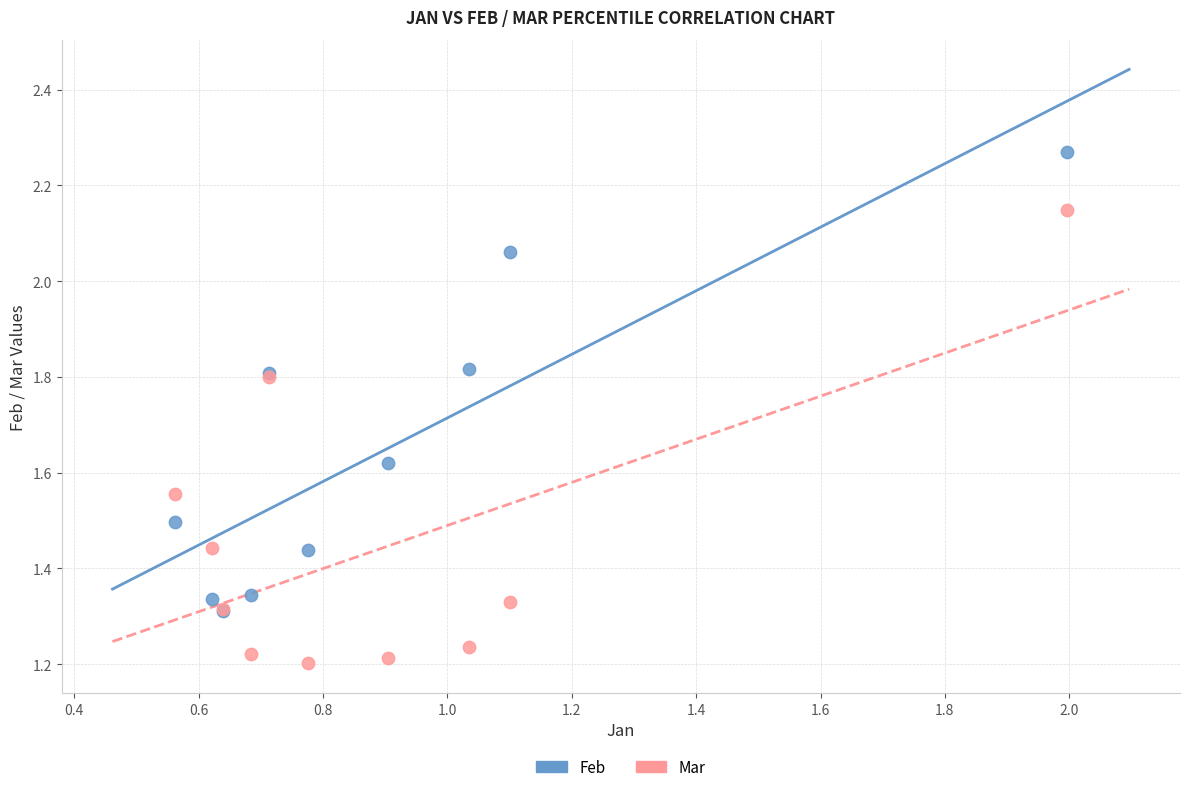

Which series contains the lowest Y value?

Mar